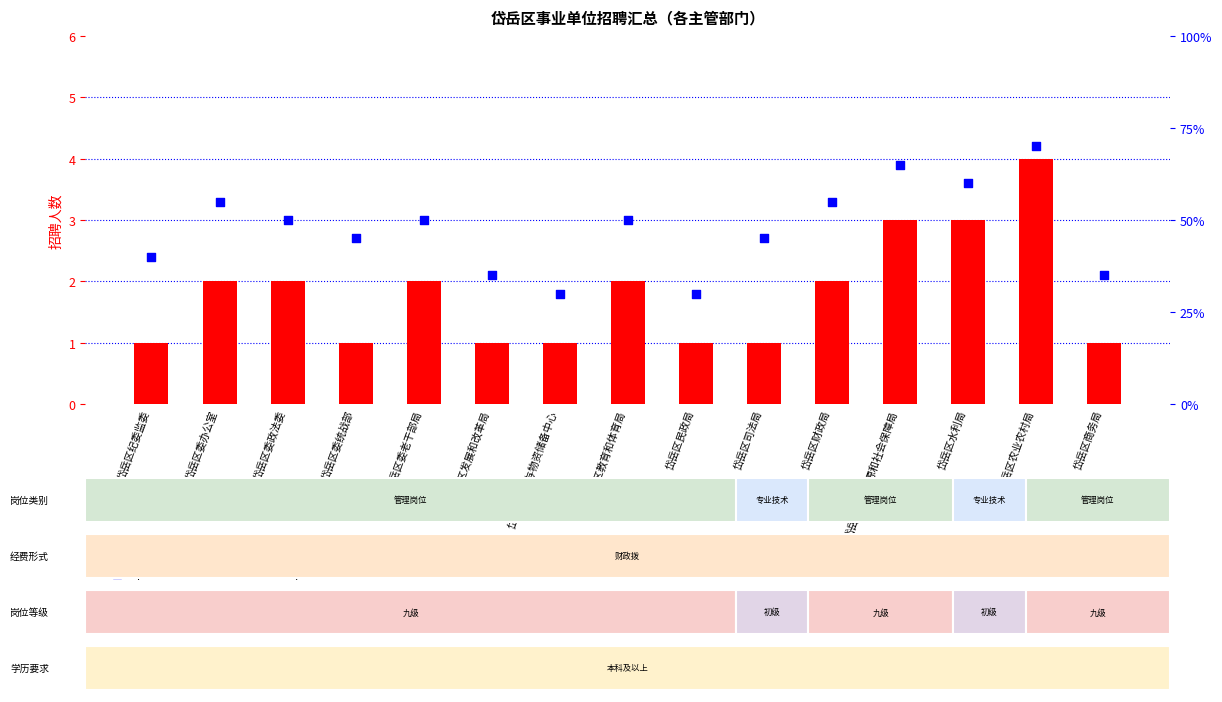

Which series has the largest total across all categories?

percentile rank within the sample